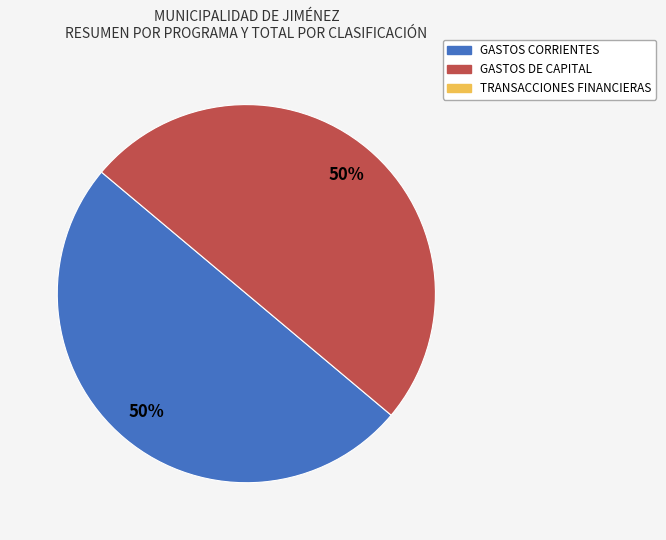

Rank the categories by value from highest to lowest.

GASTOS CORRIENTES, GASTOS DE CAPITAL, TRANSACCIONES FINANCIERAS